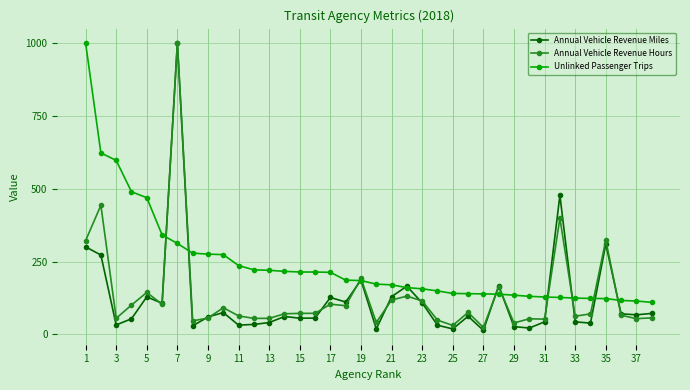

At how many categories does at least one series exceed 361?

7